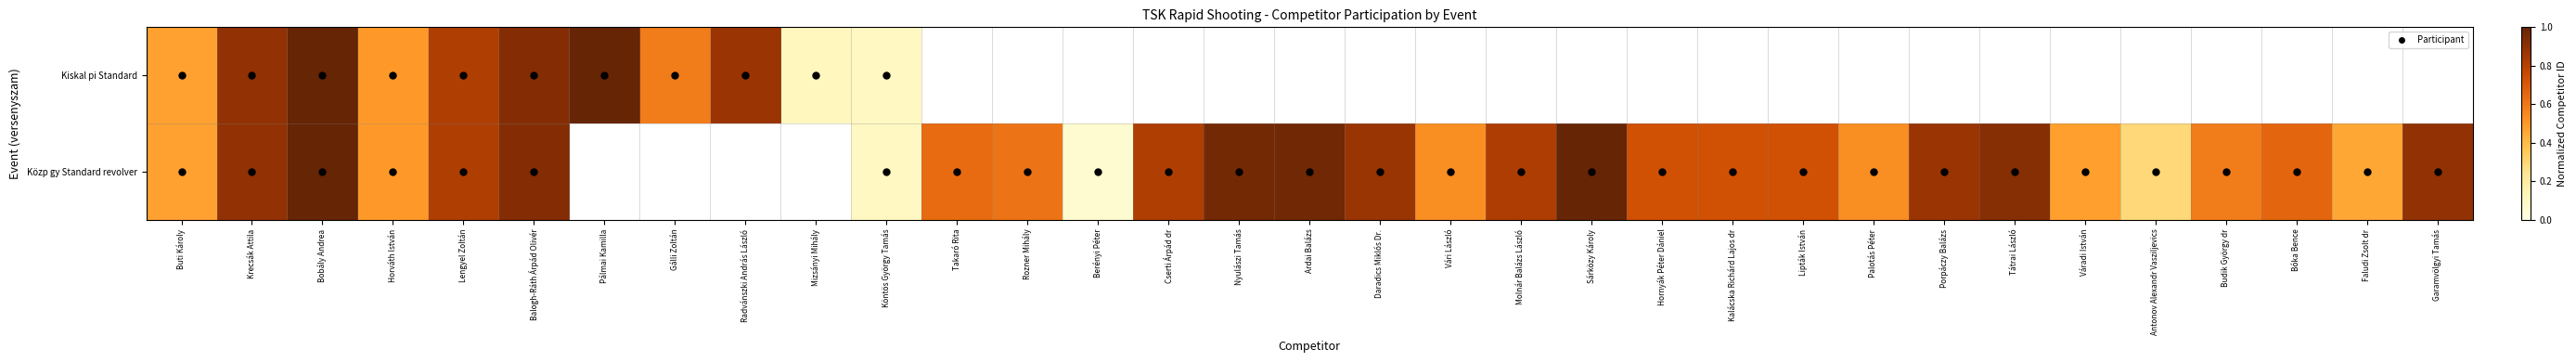

Between Palotás Péter and Tátrai László, which series saw the biggest shift?

Közp gy Standard revolver